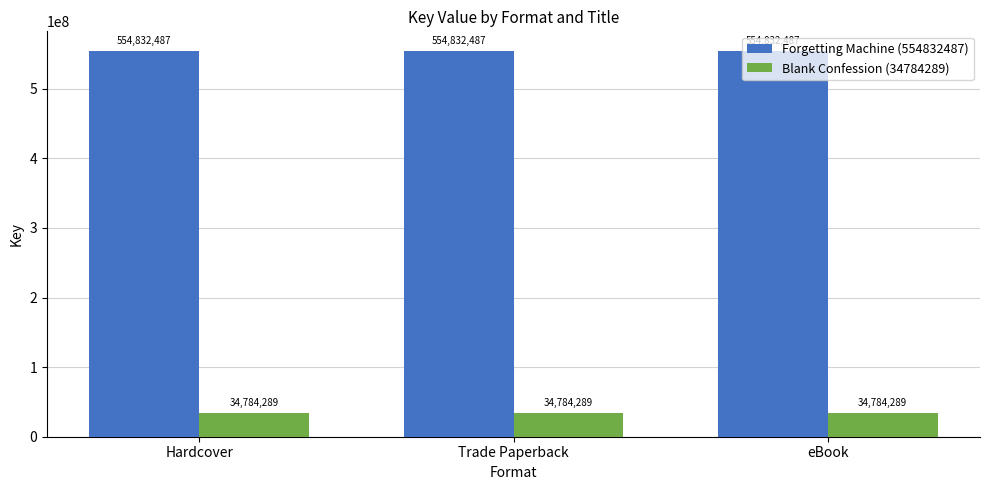

What value does the Blank Confession (34784289) series have at eBook?

34784289